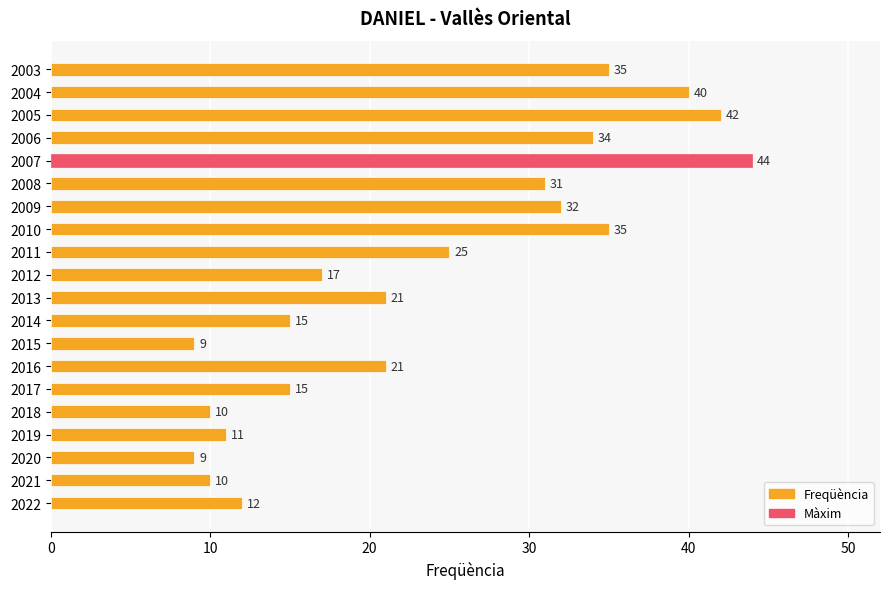

What is the average value?

23